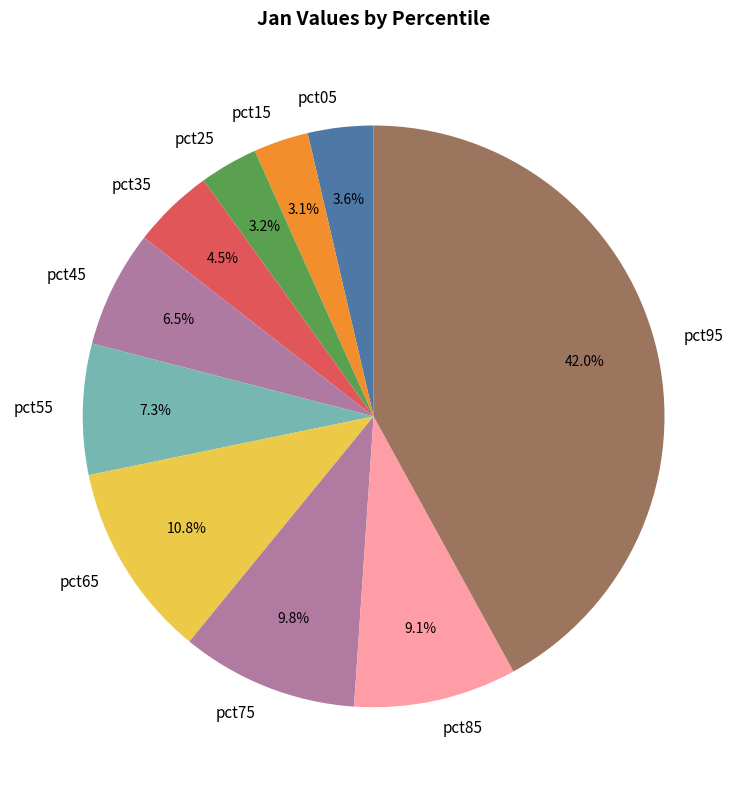

What percentage is NOT represented by pct45?

93.5%